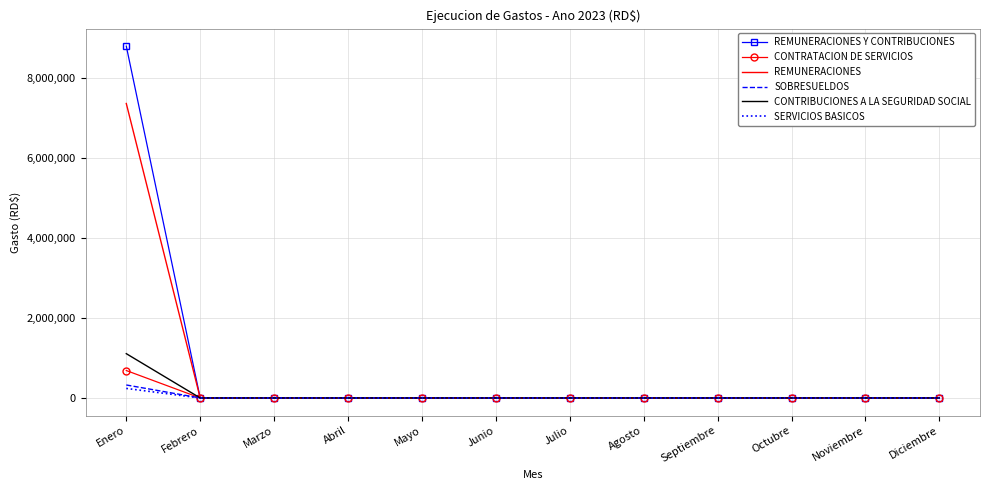

Is it true that REMUNERACIONES Y CONTRIBUCIONES equals 0.0 at Marzo?

True